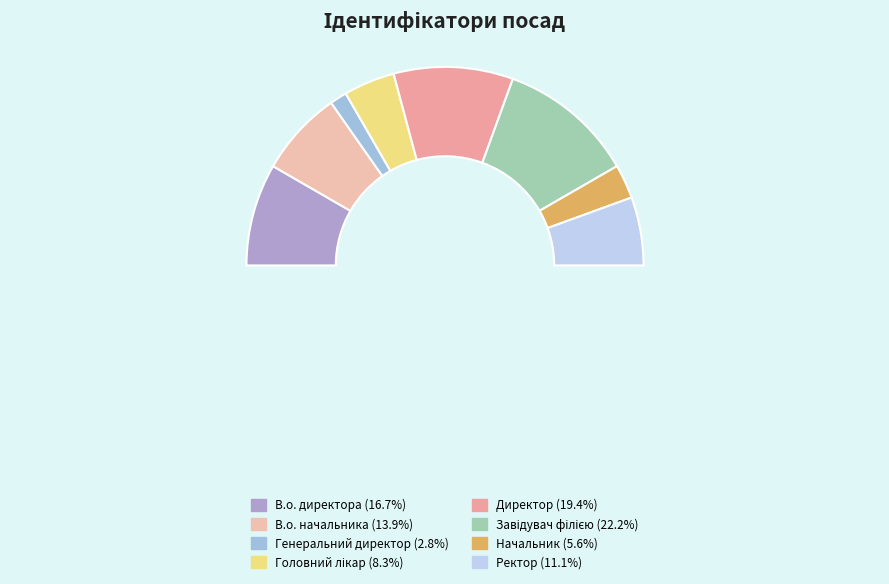

How much of the chart is everything except Завідувач філією?

77.8%